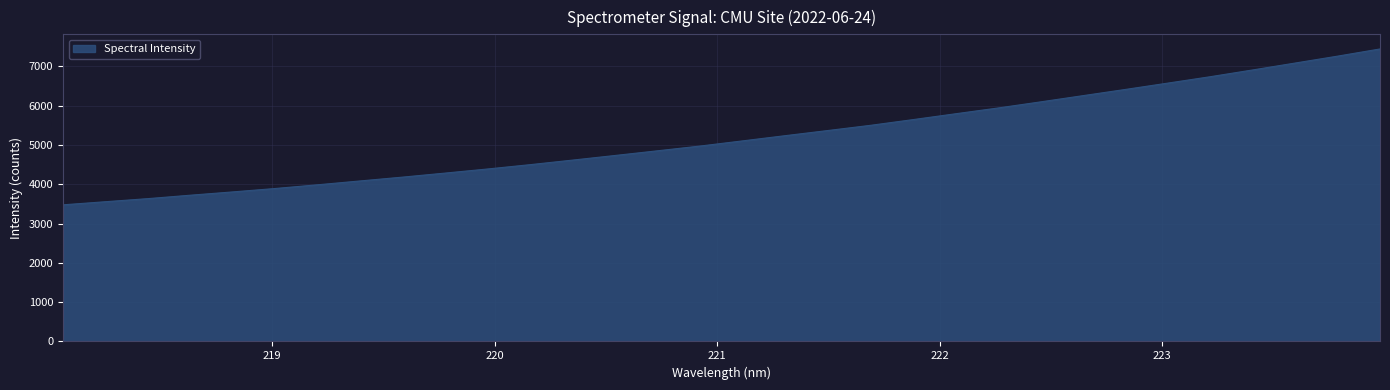

What is the maximum value shown in the chart?

7439.5